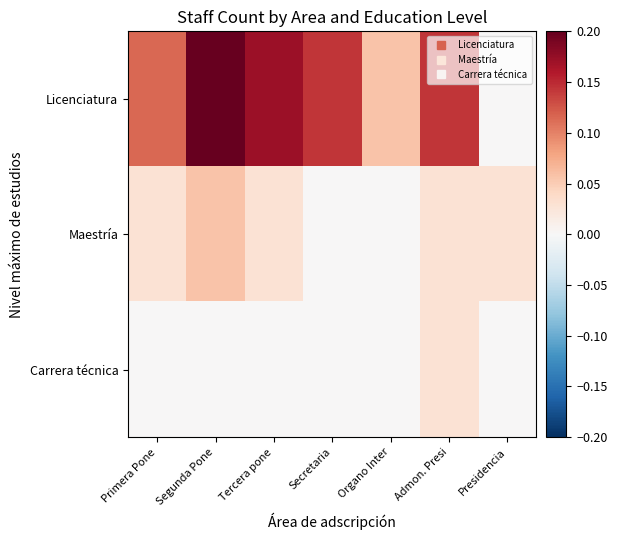

List the series in order of their peak value, lowest first.

Carrera técnica, Maestría, Licenciatura